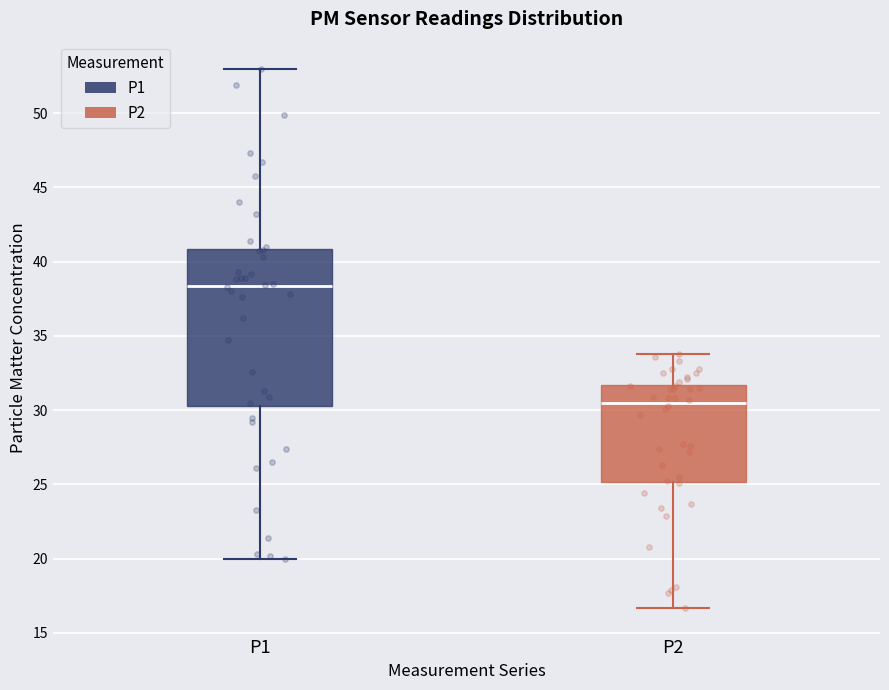

Where does the upper whisker of the box for P1 end on the y-axis? The values are not printed on the chart, so give them approximately, as read against the axis.

53.0